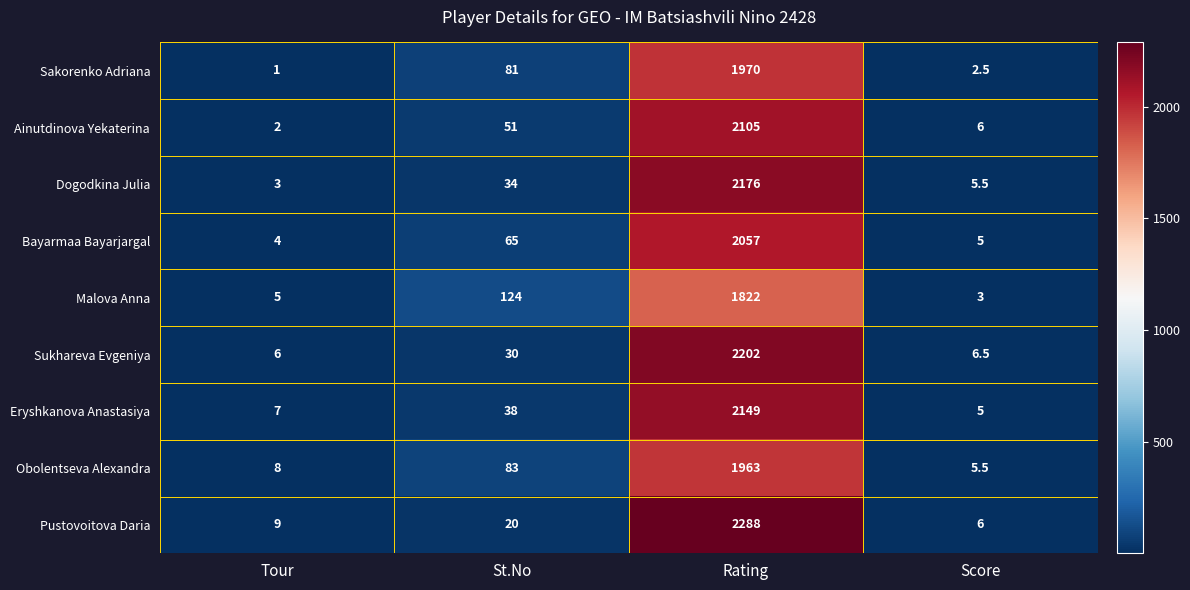

At how many categories does at least one series exceed 880?

1